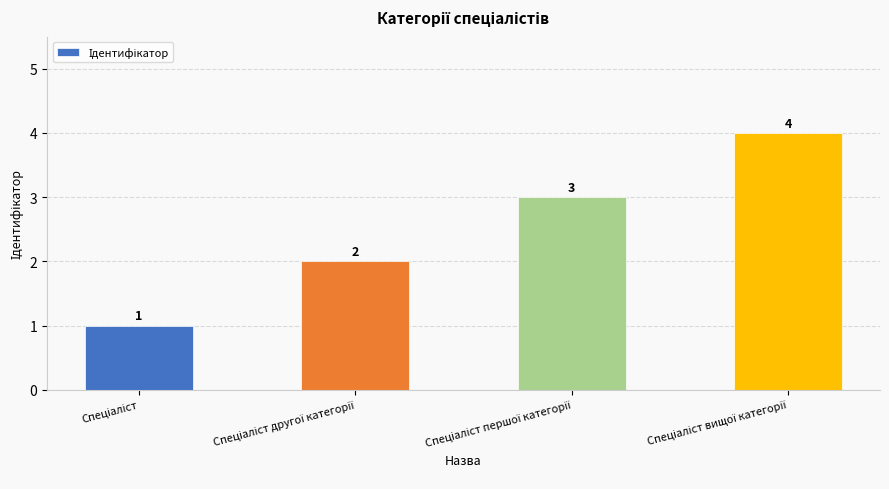

How many values are between 2 and 4?

3